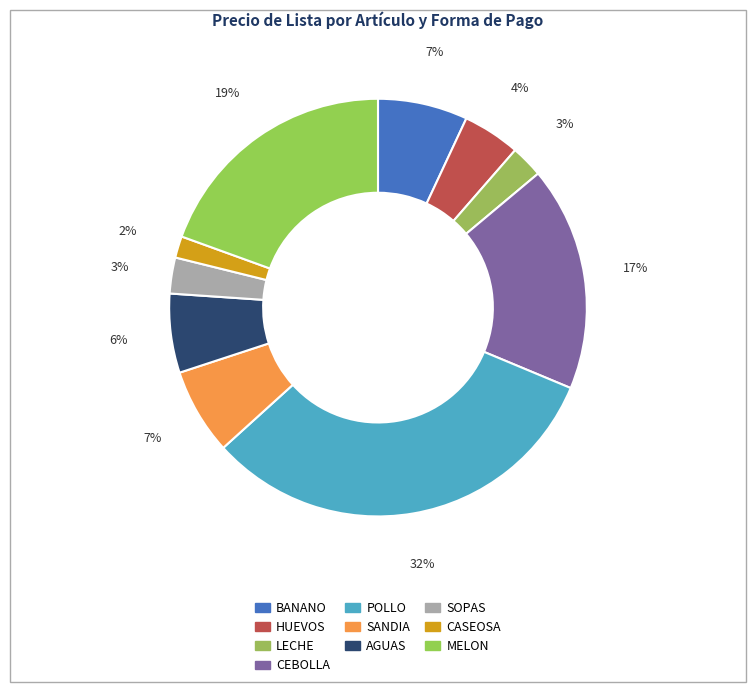

To the nearest percent, what is the difference between the BANANO and AGUAS slice percentages?

1%